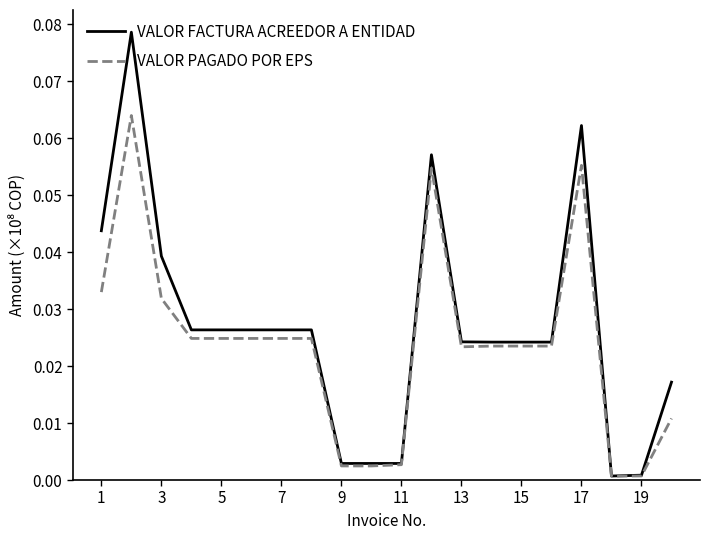

Which series has the widest spread of values?

VALOR FACTURA ACREEDOR A ENTIDAD